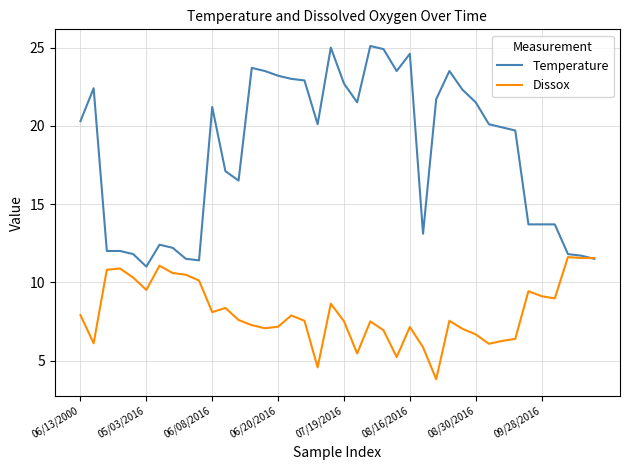

Rank the series by their average value, from lowest to highest.

Dissox, Temperature